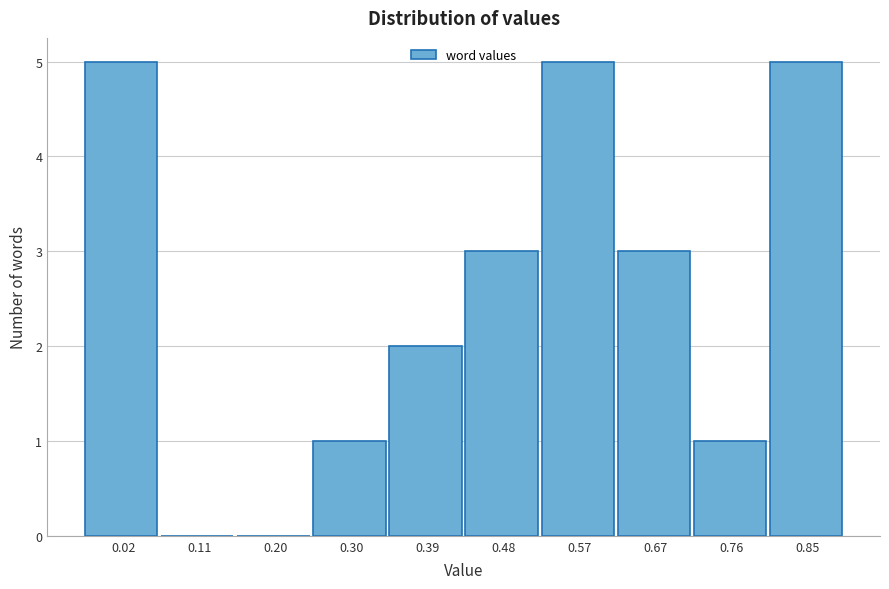

Reading right to left, what are all the values shown in this chart?

0.85=5	0.76=1	0.67=3	0.57=5	0.48=3	0.39=2	0.30=1	0.20=0	0.11=0	0.02=5